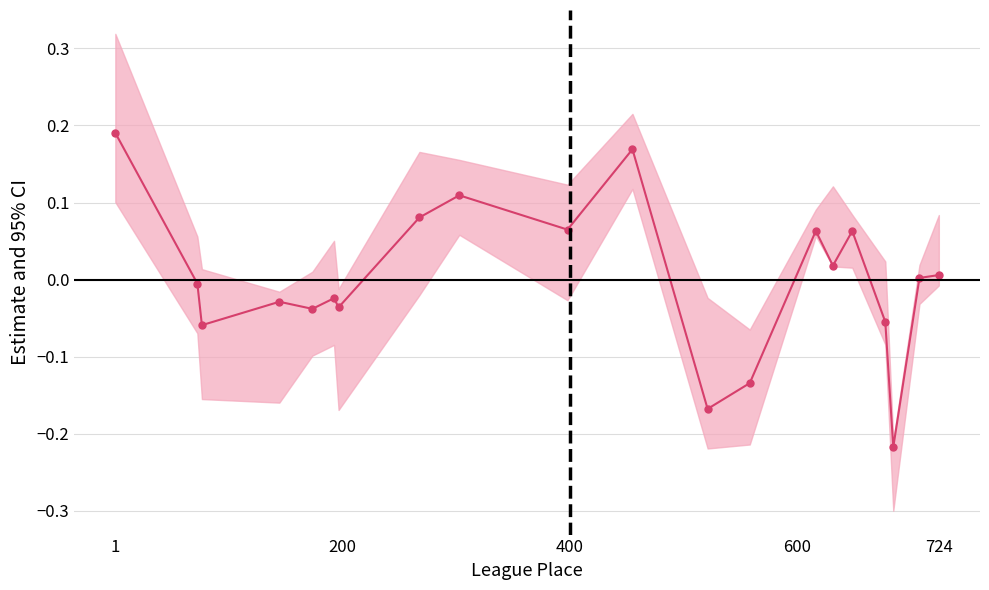

True or false: the data shows -0.0 at 724.

True